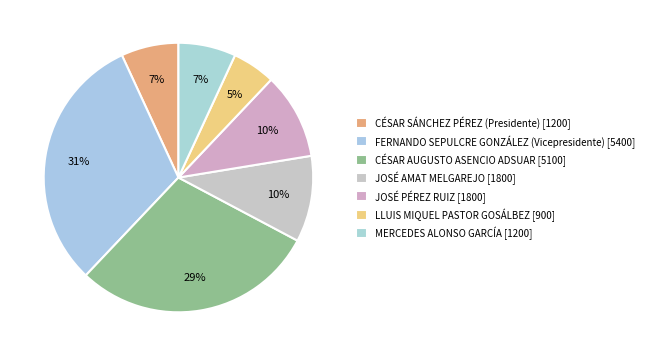

The MERCEDES ALONSO GARCÍA slice represents 7% of the pie. True or false?

True